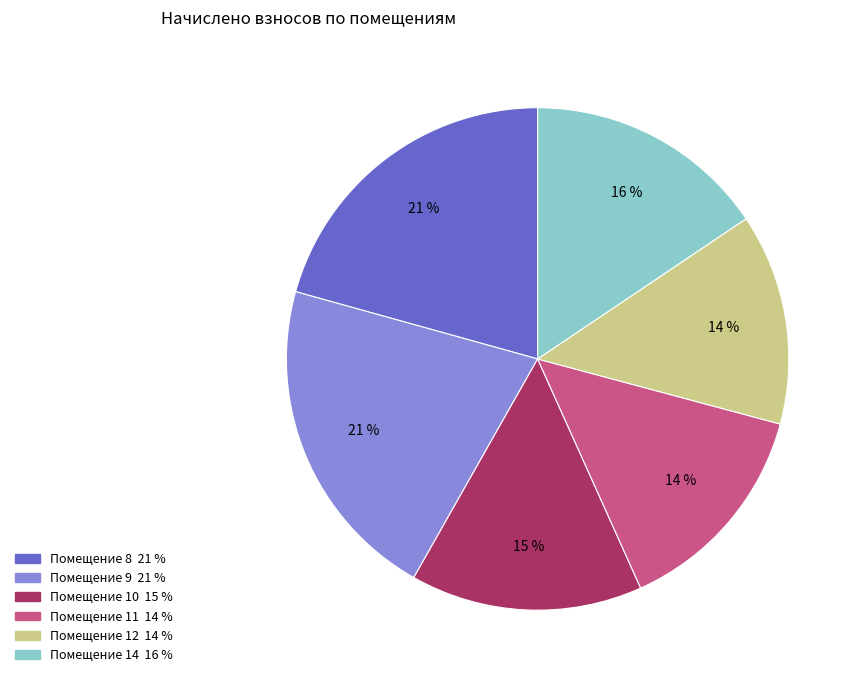

Does any single category account for the majority?

No